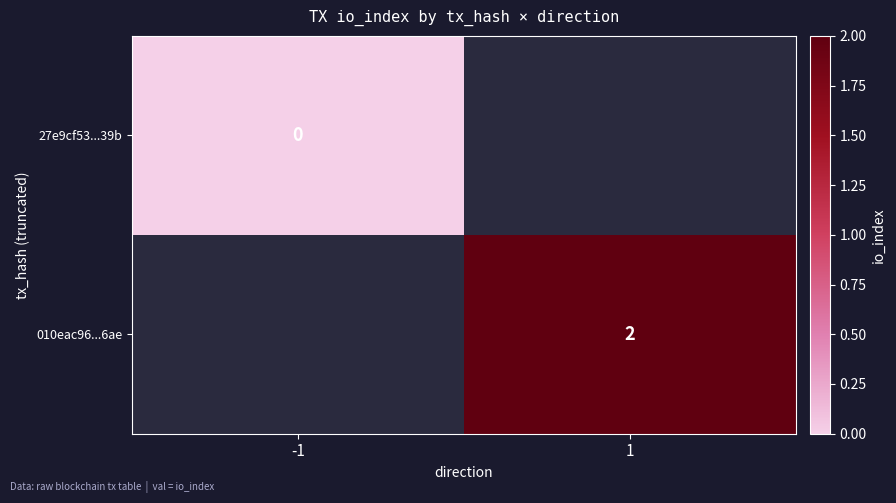

Count the number of data series in this chart.

2